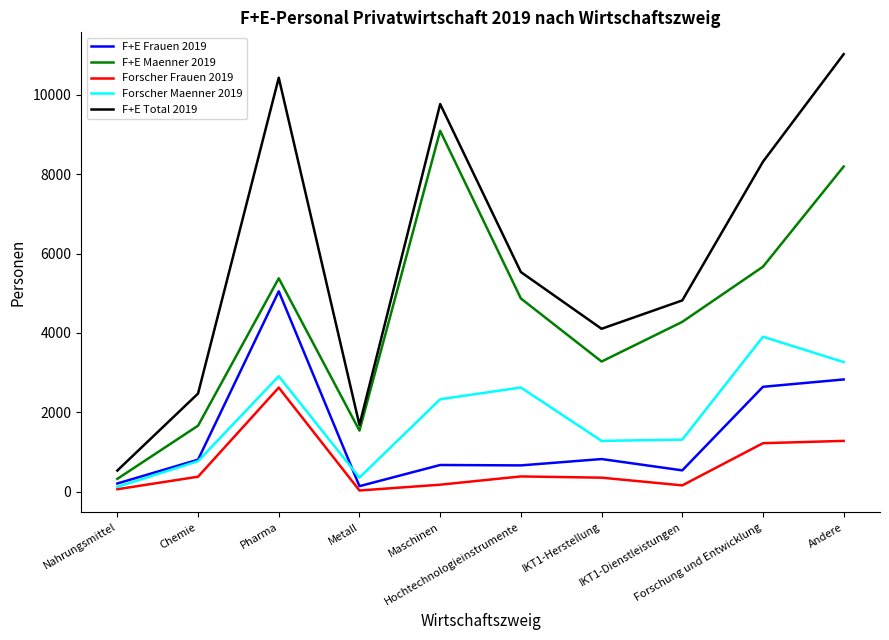

What is the sum of all F+E Frauen 2019 values?

14387